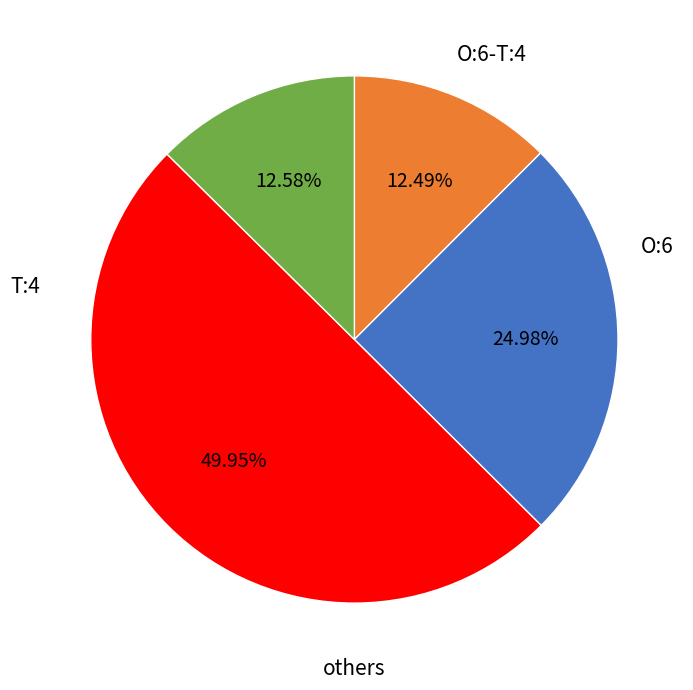

To the nearest percent, what is the average slice percentage?

25%